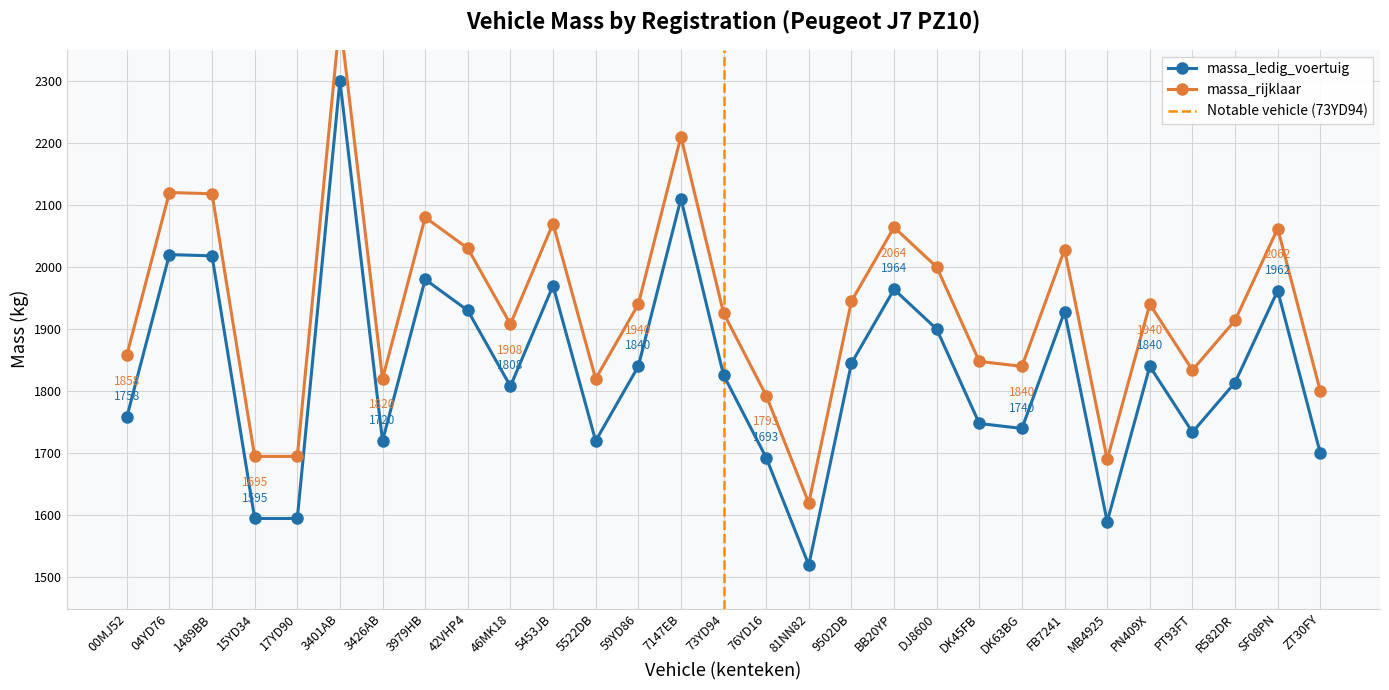

What is the label of the 3rd point from the left?

1489BB